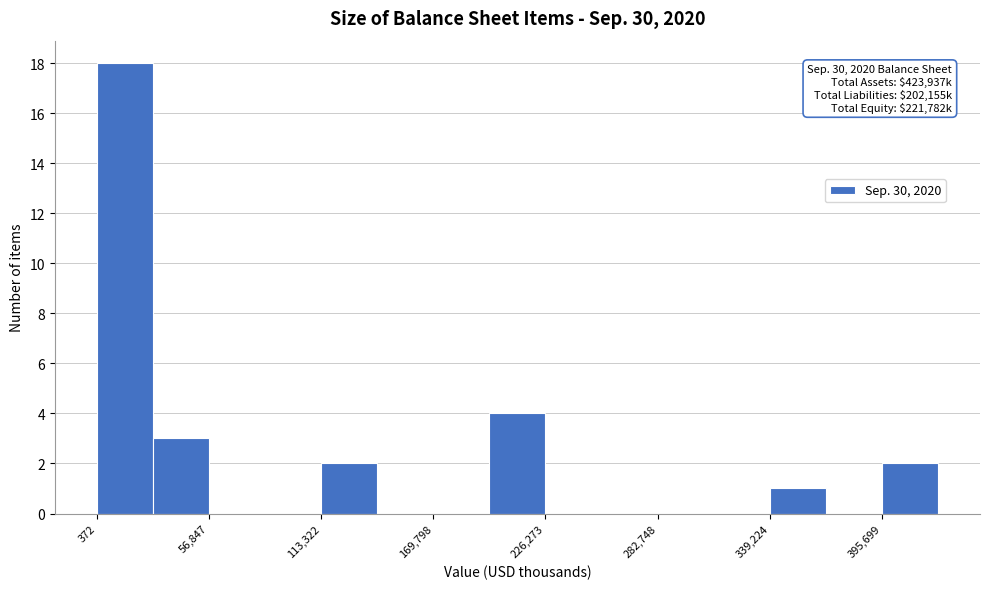

Around what value on the x-axis is the tallest bar? Give the approximate position of its centre, as read against the axis.

10000